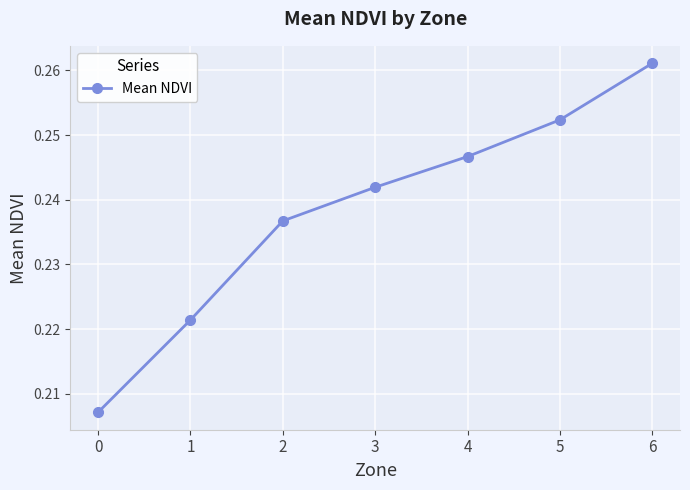

True or false: the data shows 0.1 at 0.

False